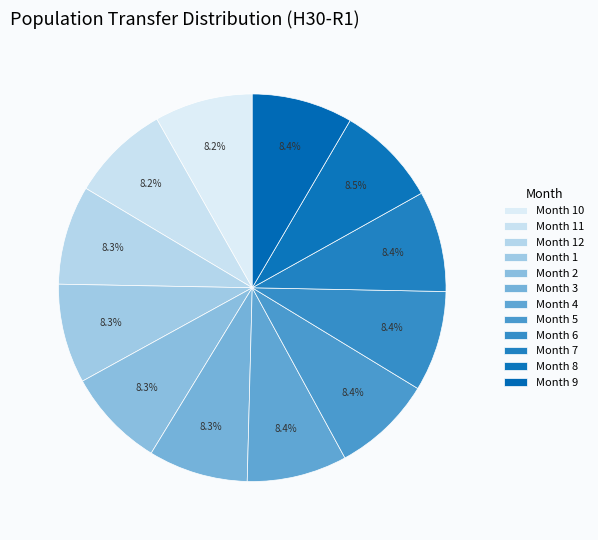

What is the largest slice in the pie chart?

8